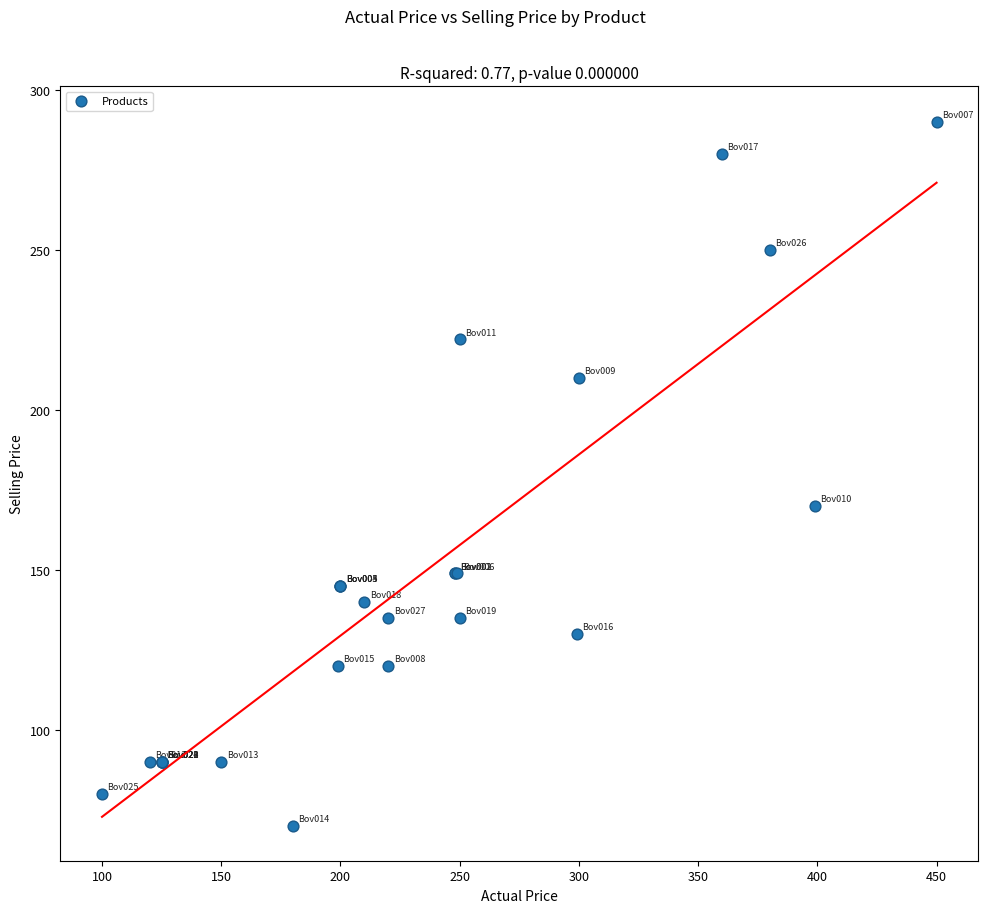

What Y value in the scatter plot is closest to 180?

170